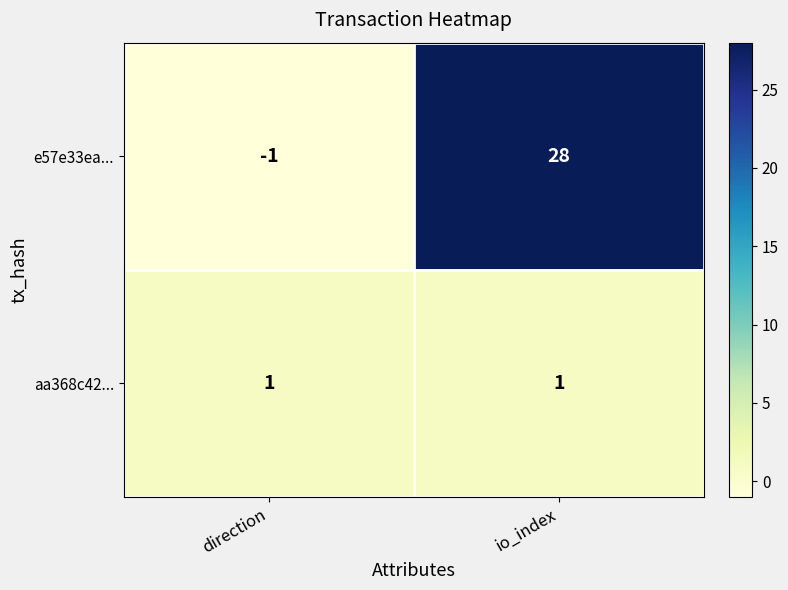

Which series has the largest total across all categories?

e57e33ea...